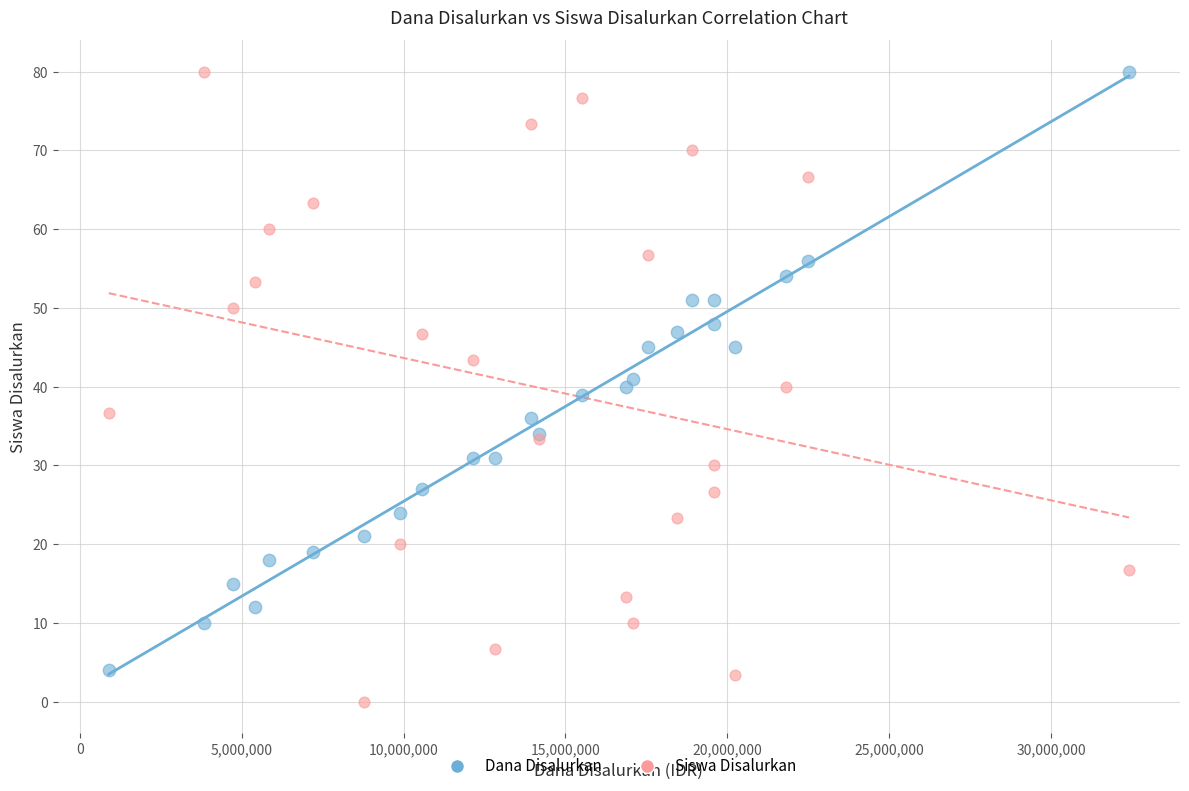

What is the X range (max minus min) for the scatter plot?

31500000.0